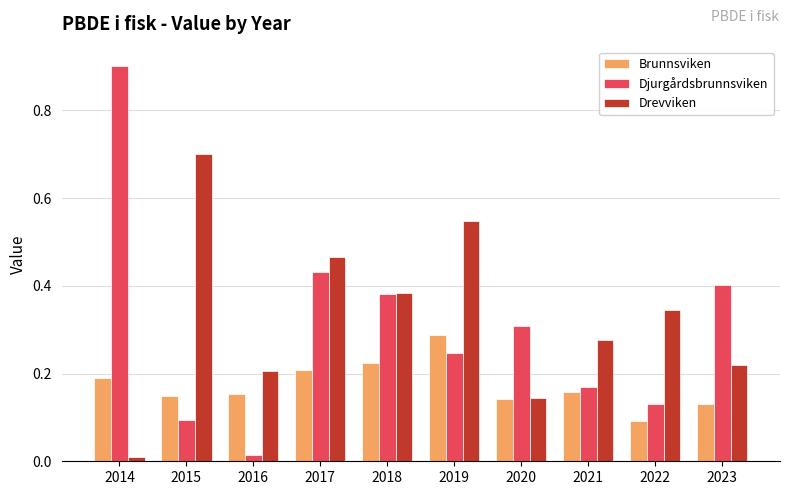

What is the total value across all series at 2021?

0.6